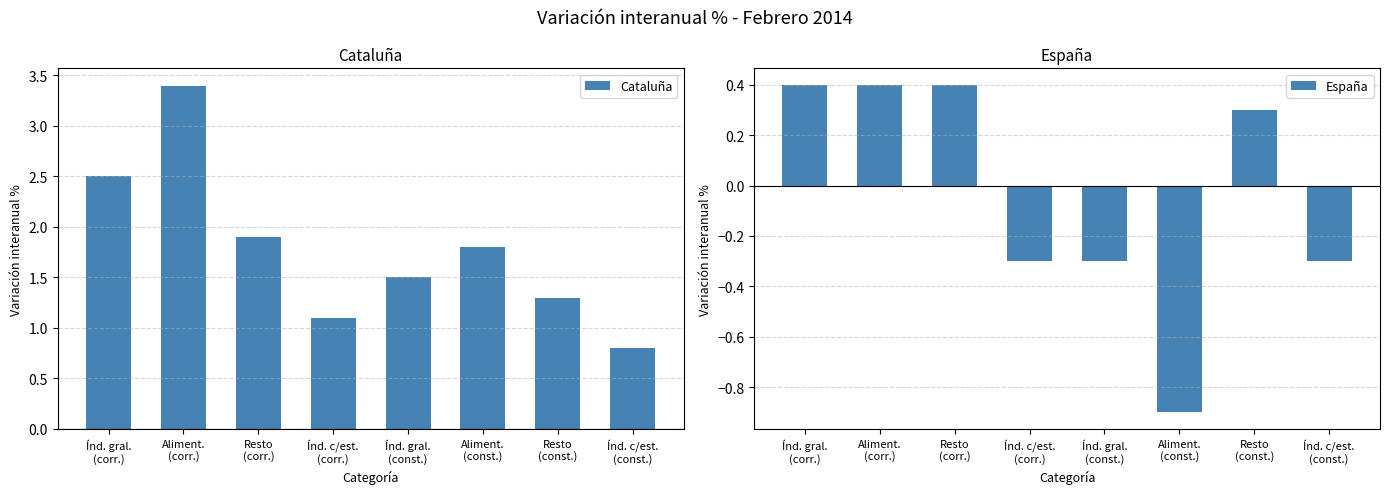

What is the sum of the España values at Índ. c/est.
(const.) and Aliment.
(const.)?

-1.2